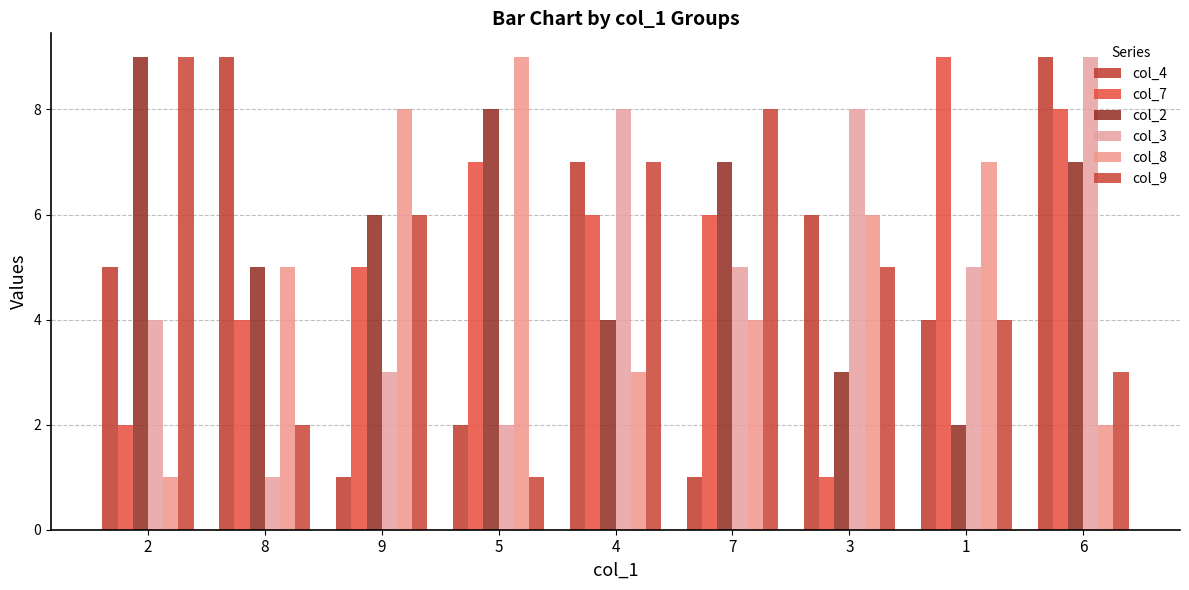

Are the bars horizontal?

No